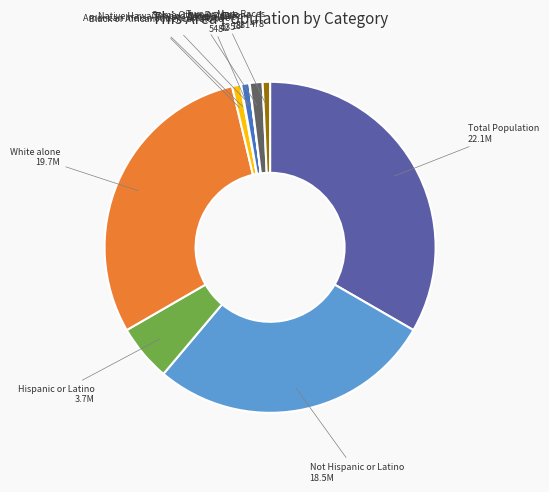

Is there a majority slice in this chart?

No